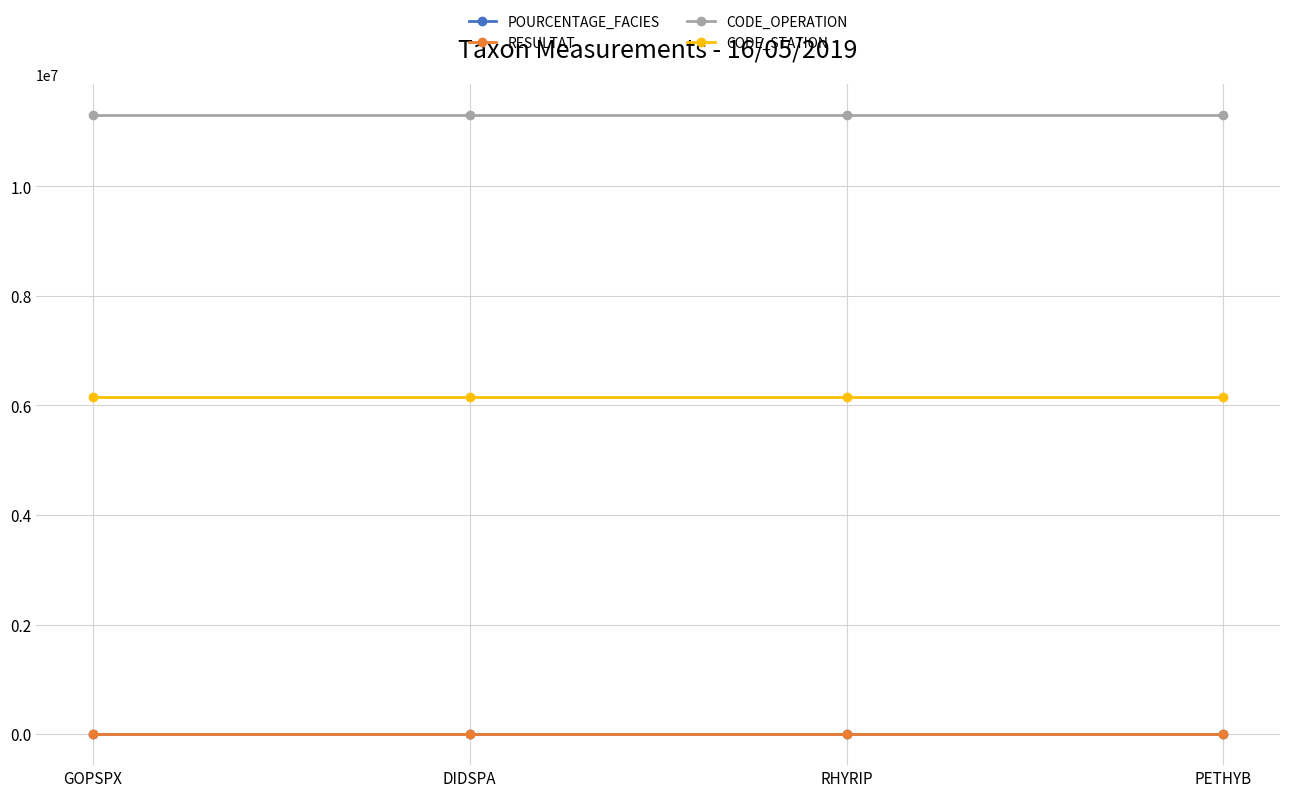

Is it true that CODE_OPERATION equals 11303647.0 at RHYRIP?

True